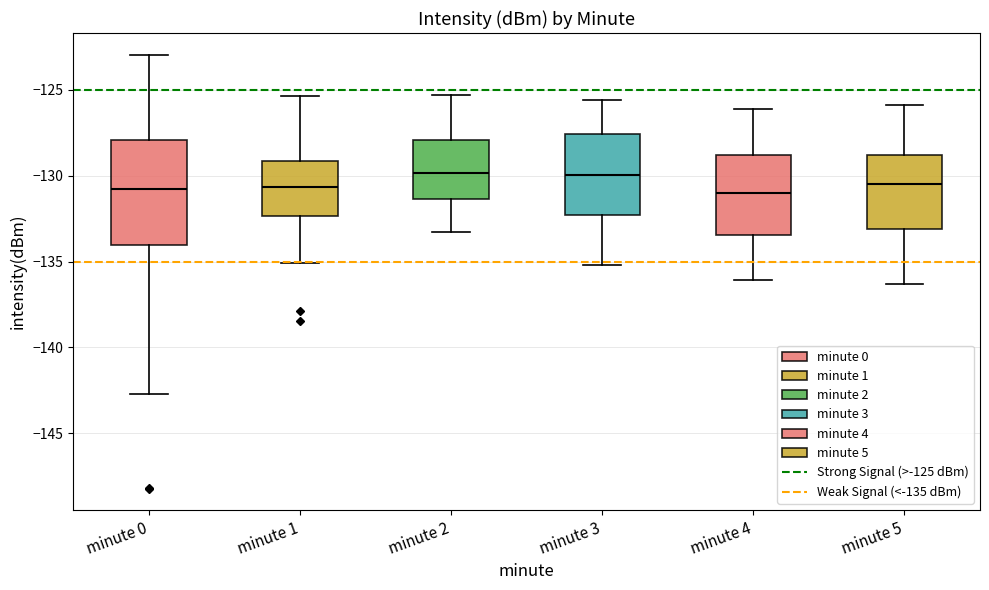

Reading left to right, read every box against the y-axis: the position of its median line, the range the box covers, and the ends of its whiskers. The values are not printed on the chart, so give them approximately, as read against the axis.

minute 0: median -131.0, box -134.0 to -128.0, whiskers -142.5 to -123.0
minute 1: median -130.5, box -132.5 to -129.0, whiskers -135.0 to -125.5
minute 2: median -130.0, box -131.5 to -128.0, whiskers -133.5 to -125.5
minute 3: median -130.0, box -132.5 to -127.5, whiskers -135.0 to -125.5
minute 4: median -131.0, box -133.5 to -129.0, whiskers -136.0 to -126.0
minute 5: median -130.5, box -133.0 to -129.0, whiskers -136.5 to -126.0